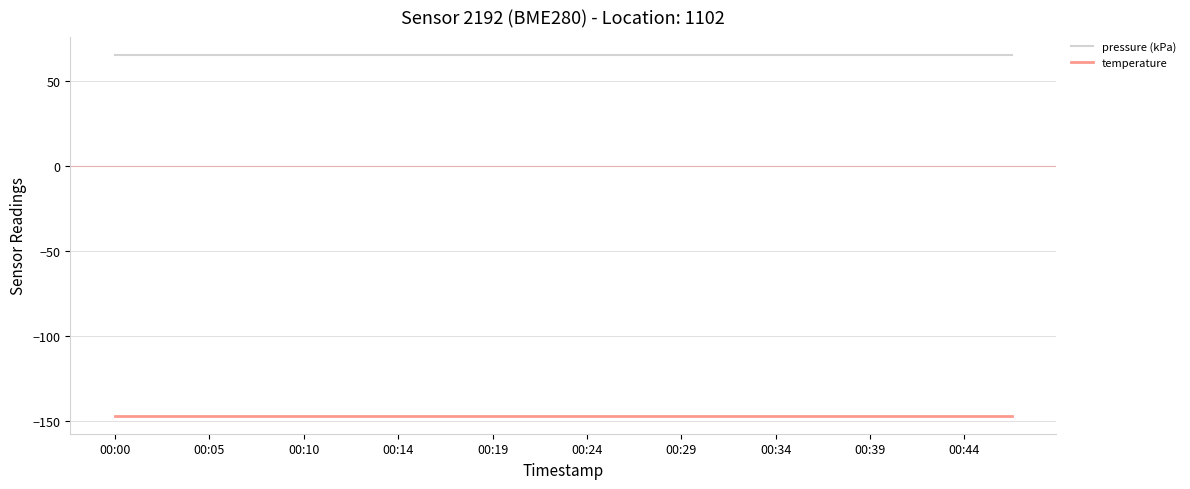

True or false: pressure (kPa) and temperature cross at least once.

False